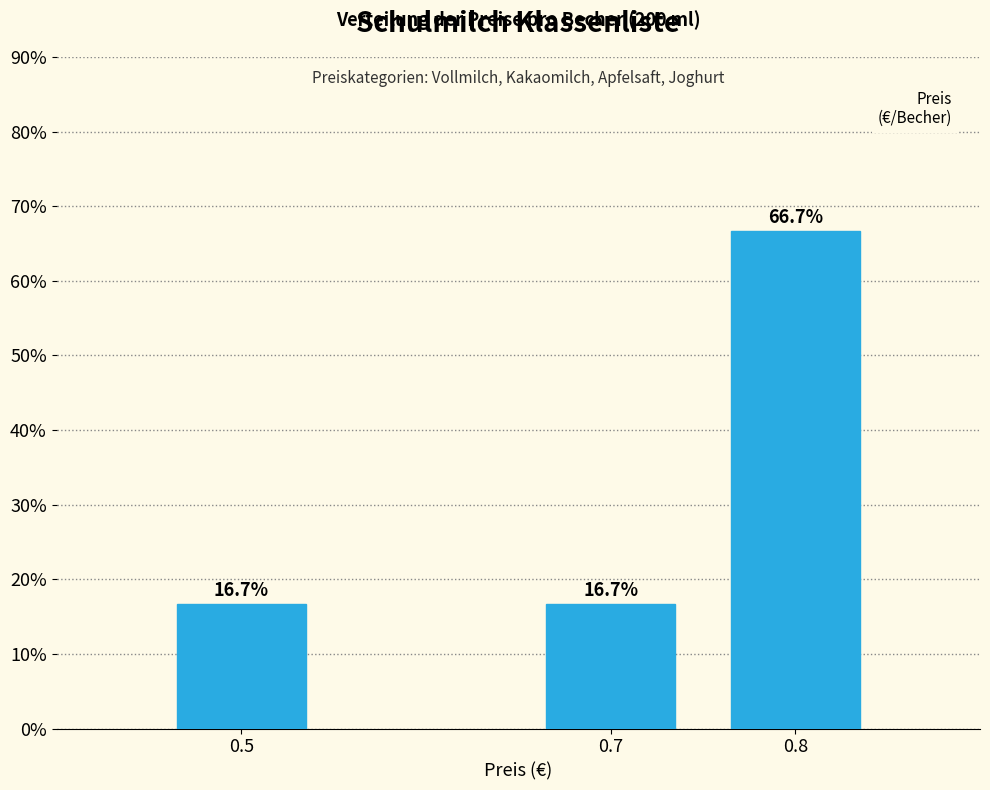

Reading left to right, extract all data points from this chart.

16.7	16.7	66.7